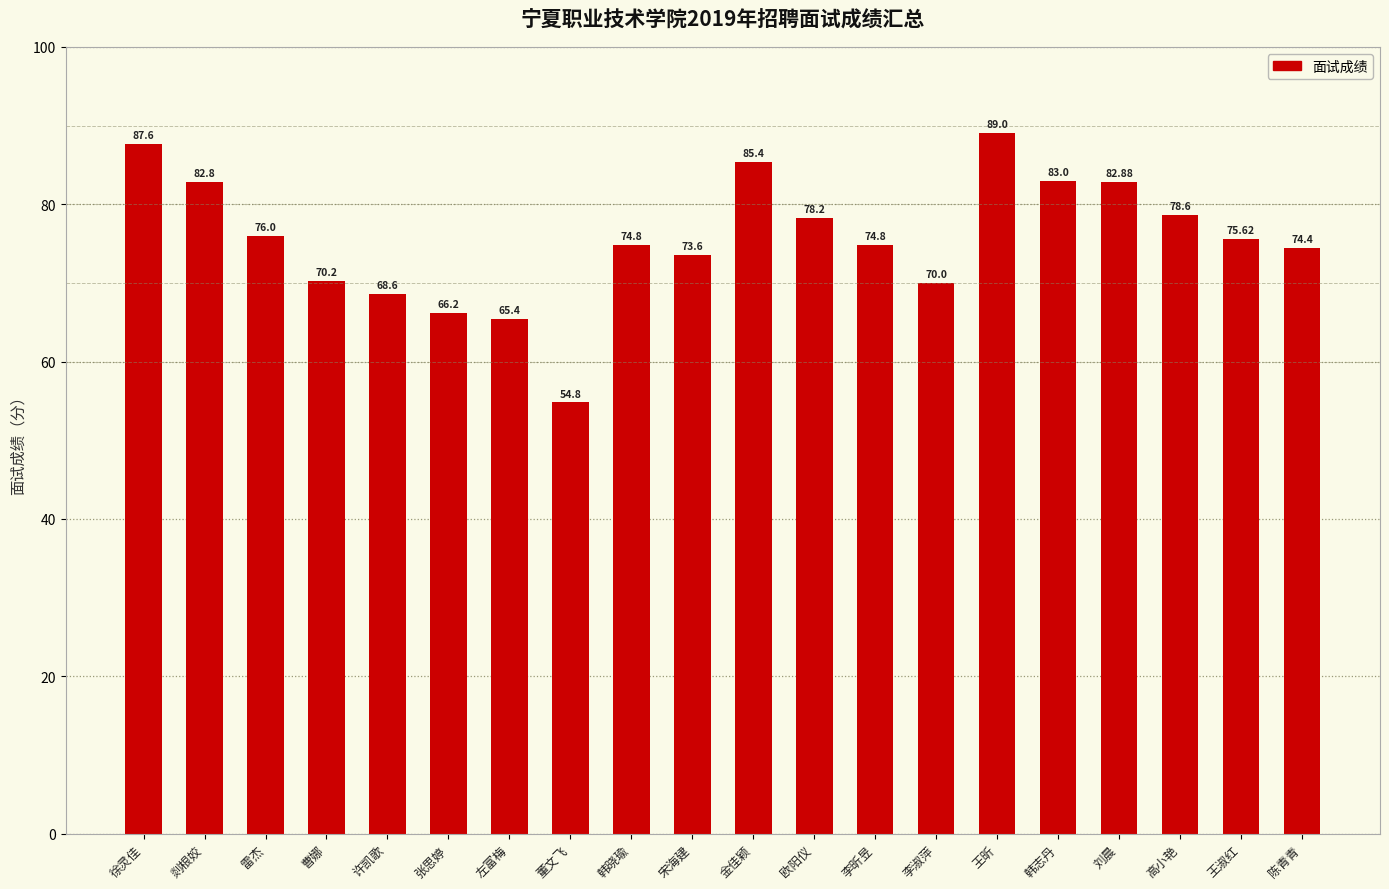

What value does the data have at 王淑红?

75.6